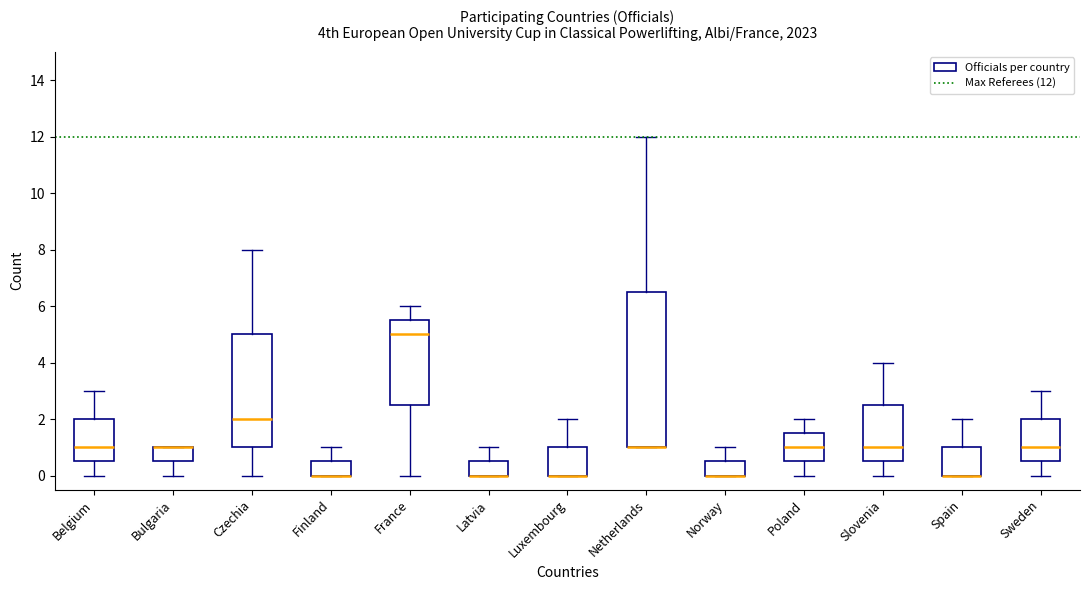

Which box is the tallest, from its lower edge to its upper edge?

Netherlands